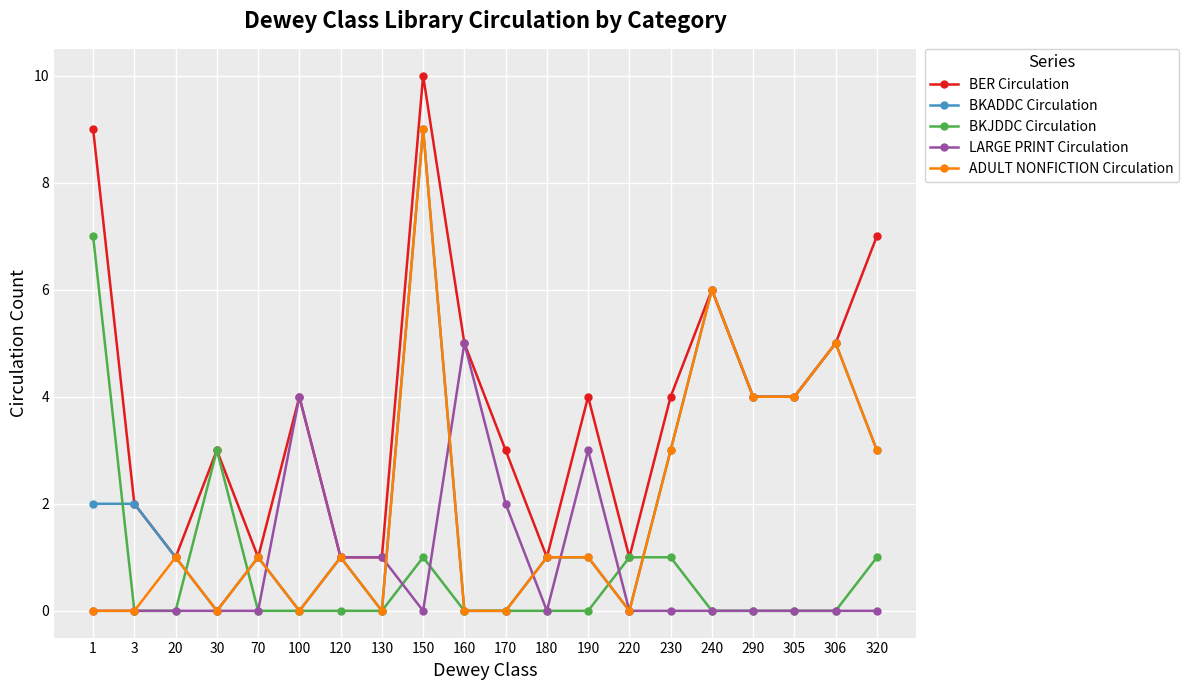

Which category has the highest value across all series?

150